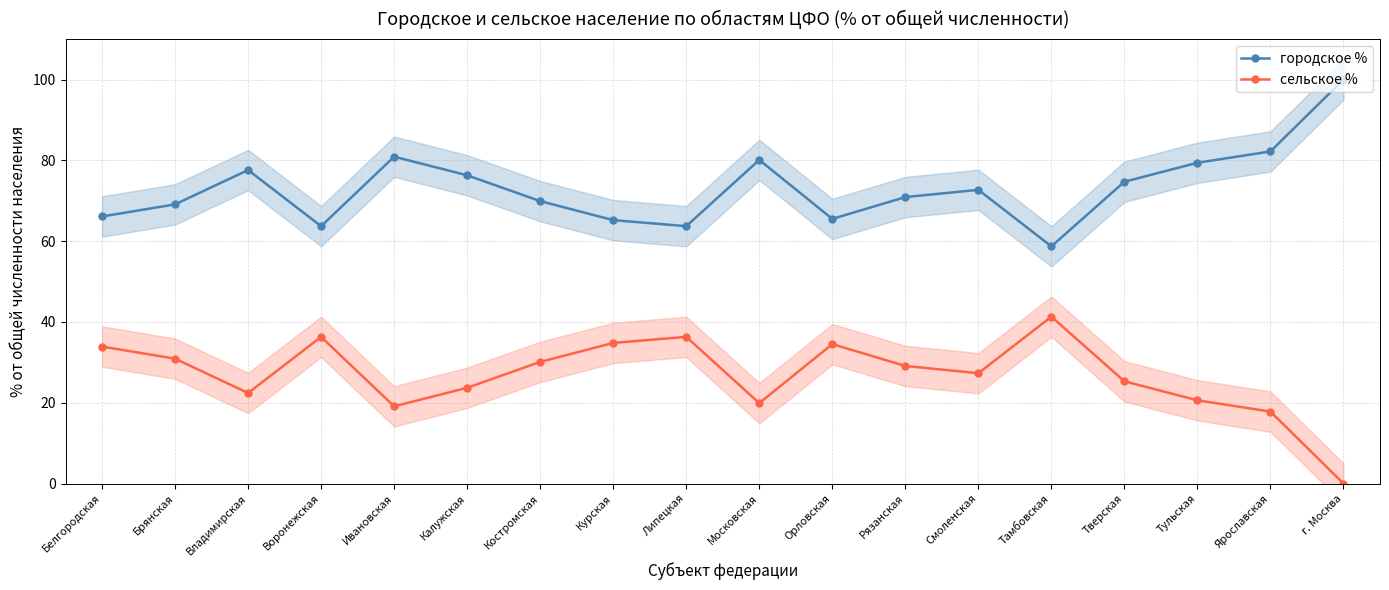

What are all the series names shown in the legend?

городское %, сельское %